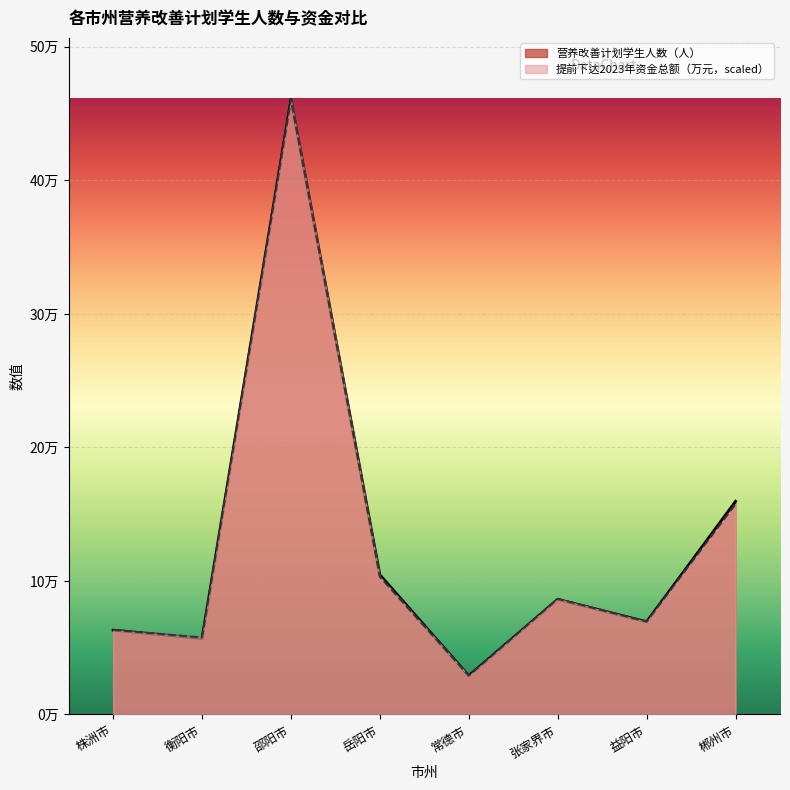

Between which two adjacent categories do 营养改善计划学生人数（人） and 提前下达2023年资金总额（万元） first intersect?

岳阳市 and 常德市